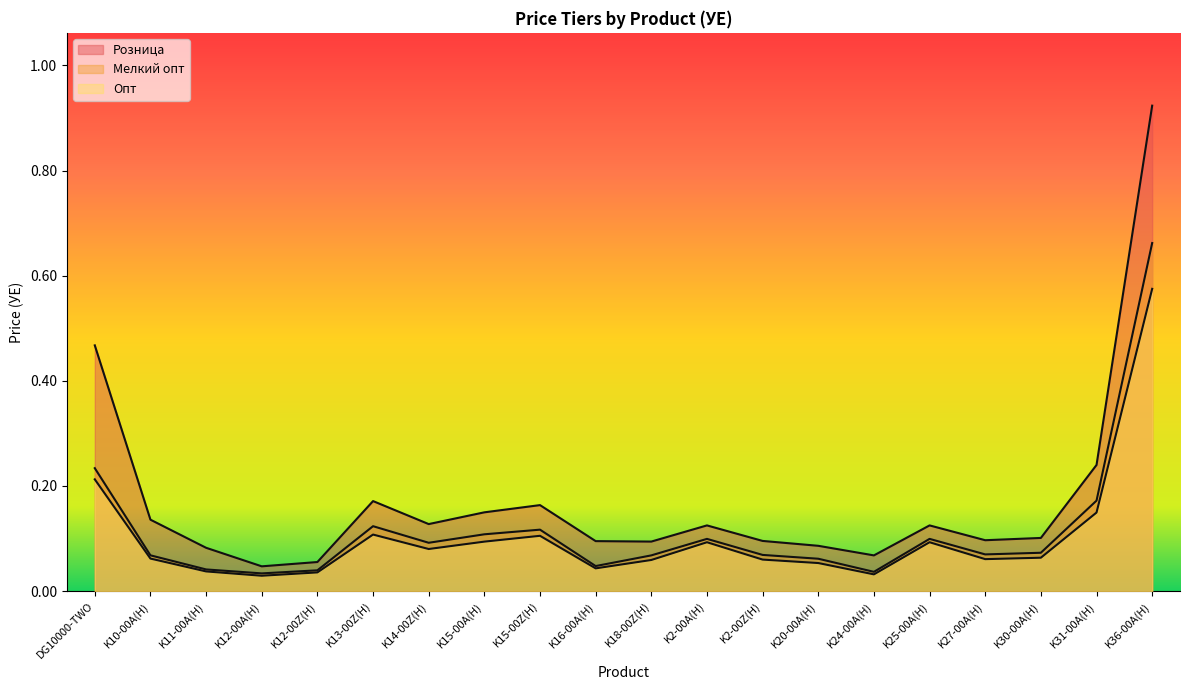

At which category does the chart reach its peak across all series?

K36-00A(H)